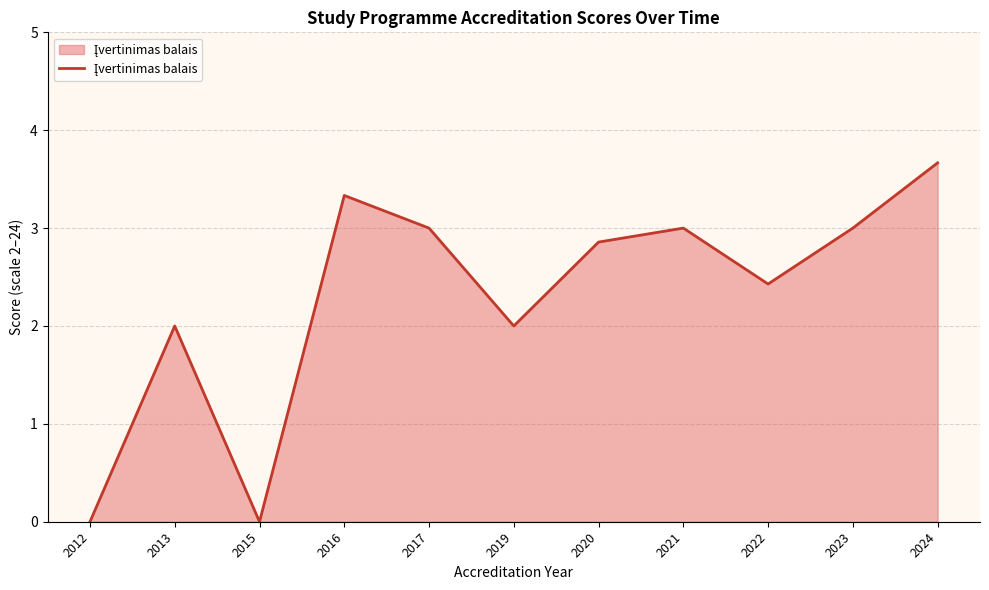

What is the difference between the maximum and minimum values?

3.7